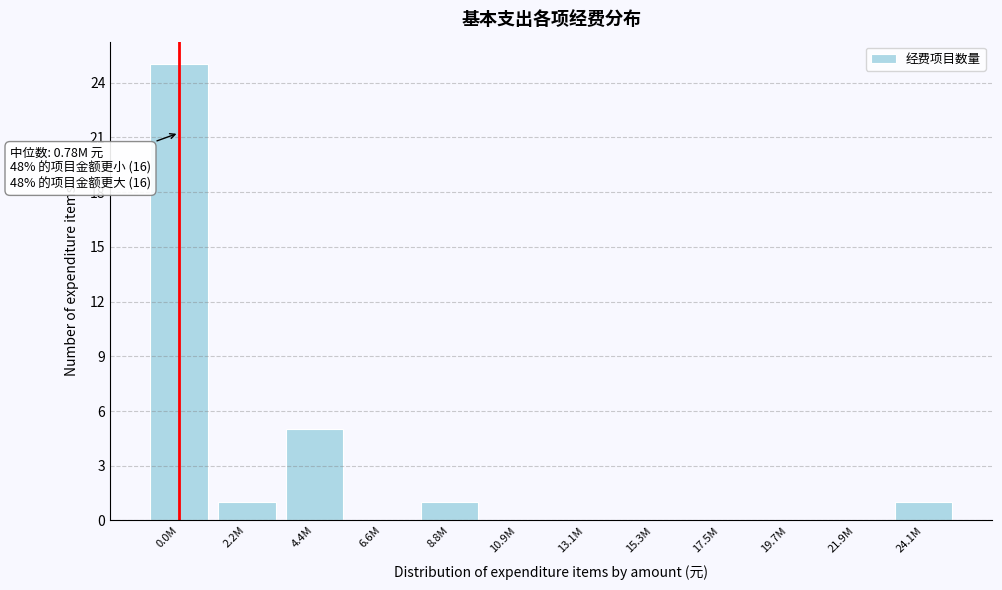

Reading left to right, what are all the values shown in this chart?

0.0M=25	2.2M=1	4.4M=5	6.6M=0	8.8M=1	10.9M=0	13.1M=0	15.3M=0	17.5M=0	19.7M=0	21.9M=0	24.1M=1